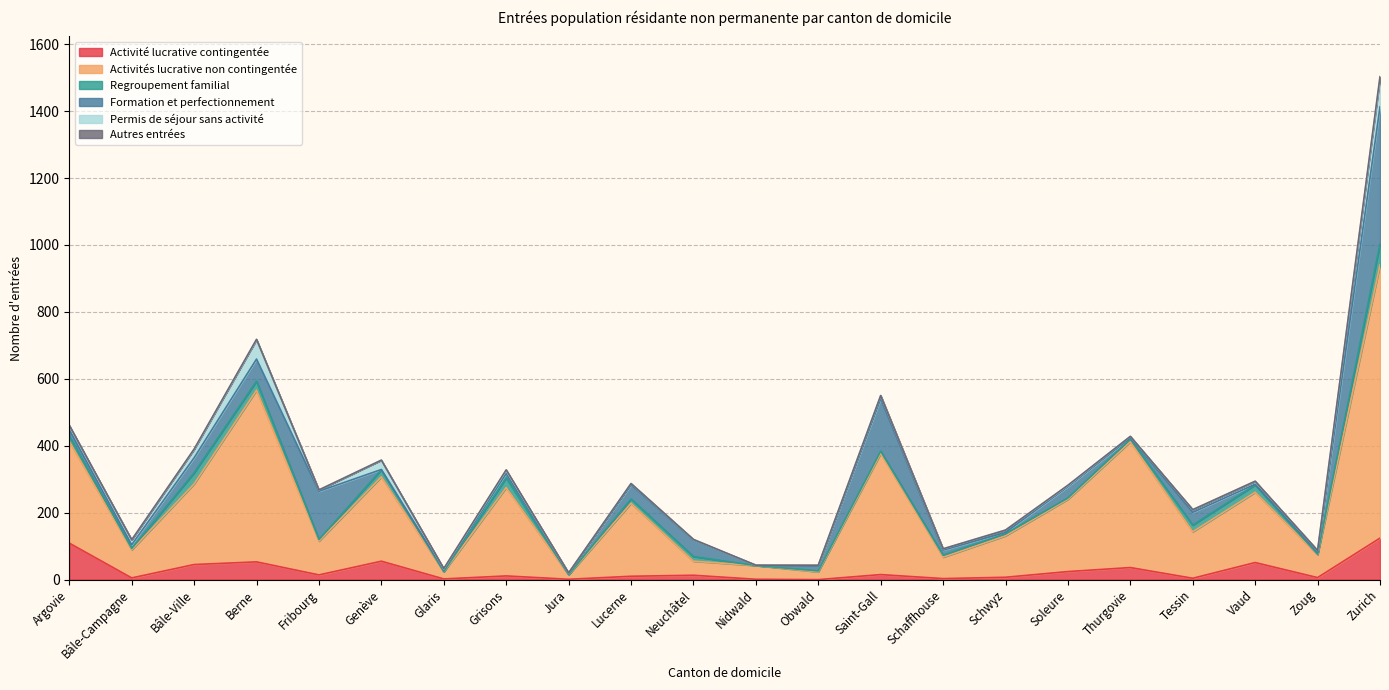

At Bâle-Campagne, list the series in order from largest to smallest.

Activités lucrative non contingentée, Permis de séjour sans activité, Formation et perfectionnement, Activité lucrative contingentée, Regroupement familial, Autres entrées